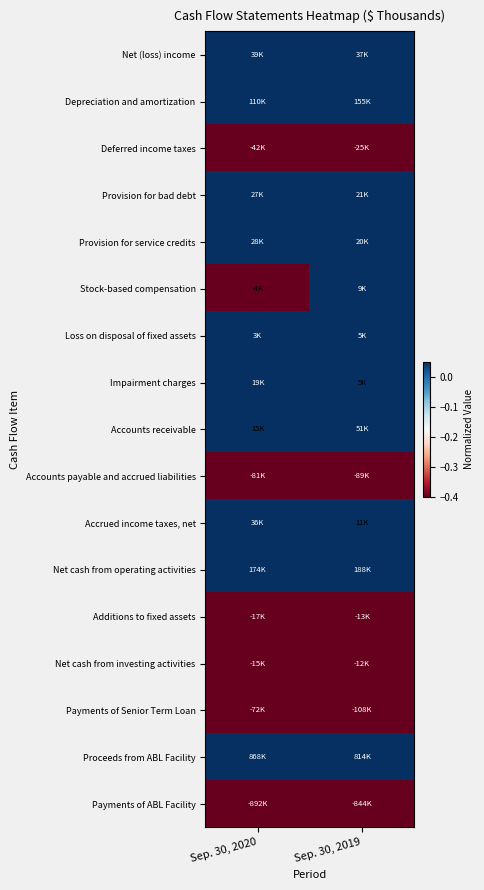

What is the difference between the highest and lowest values at Sep. 30, 2019?

2.0